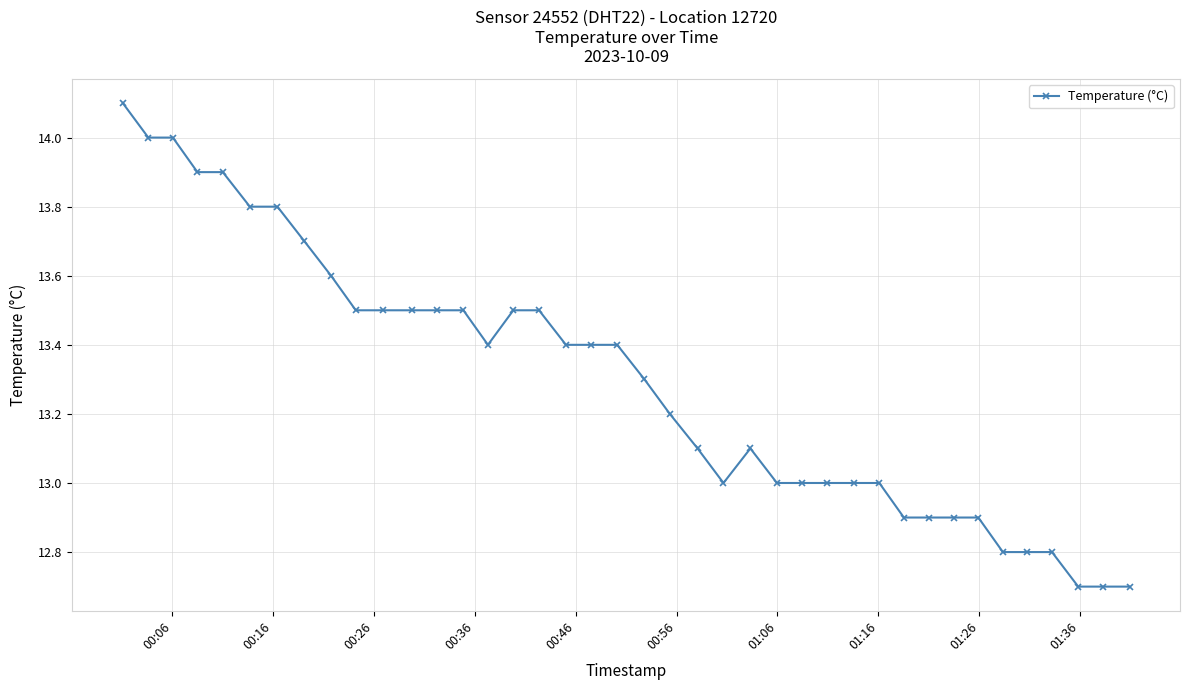

True or false: there are more than 0 points higher than both neighbors.

True